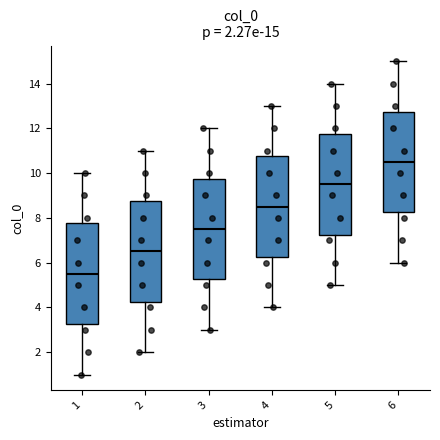

Which box has the lowest median line?

1